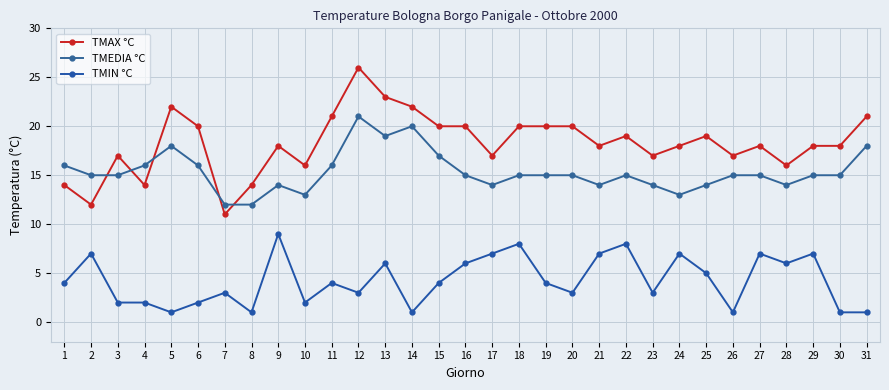

What is the total value across all series at 12?

50